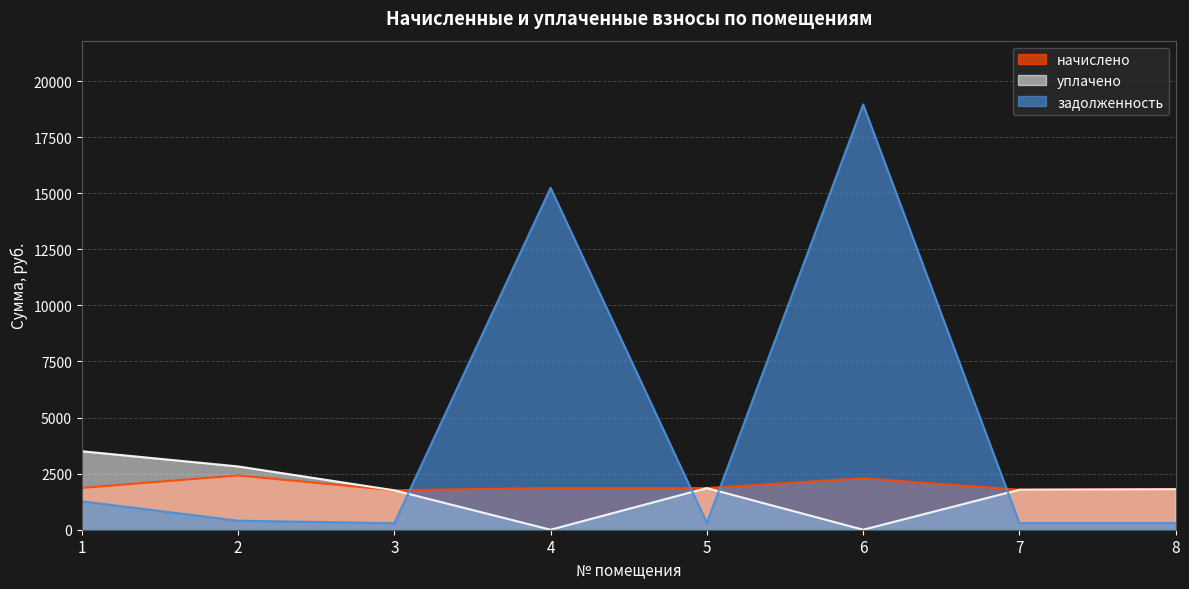

How many lines are shown in the chart?

3